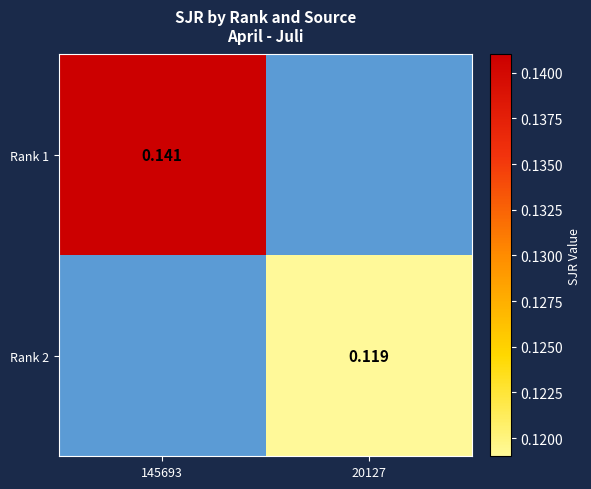

Is the value of Rank 1 at 145693 greater than the value of Rank 2 at 20127?

Yes